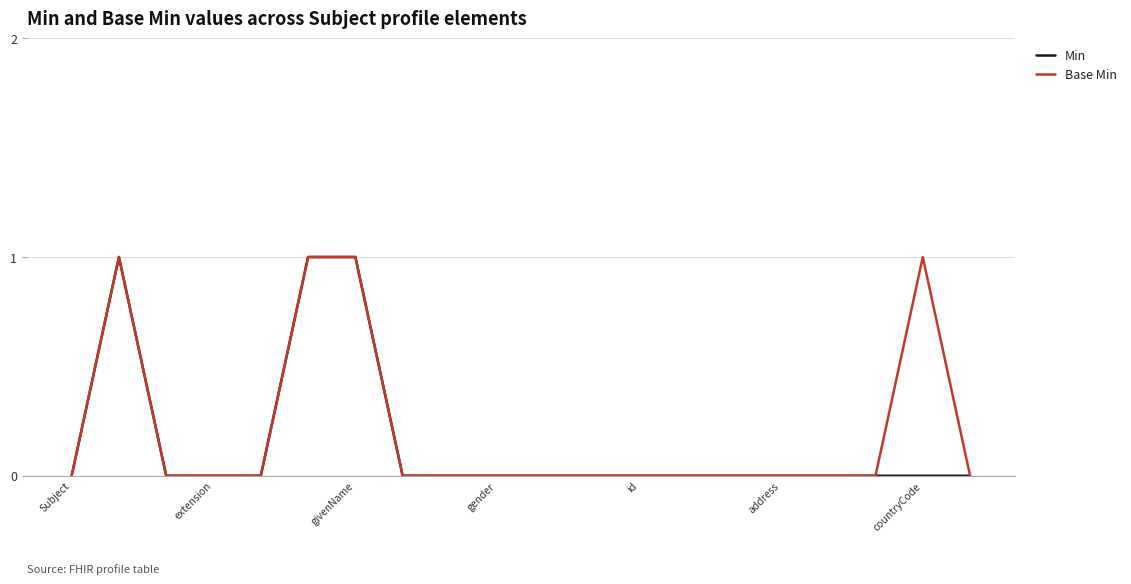

How many lines are shown in the chart?

2